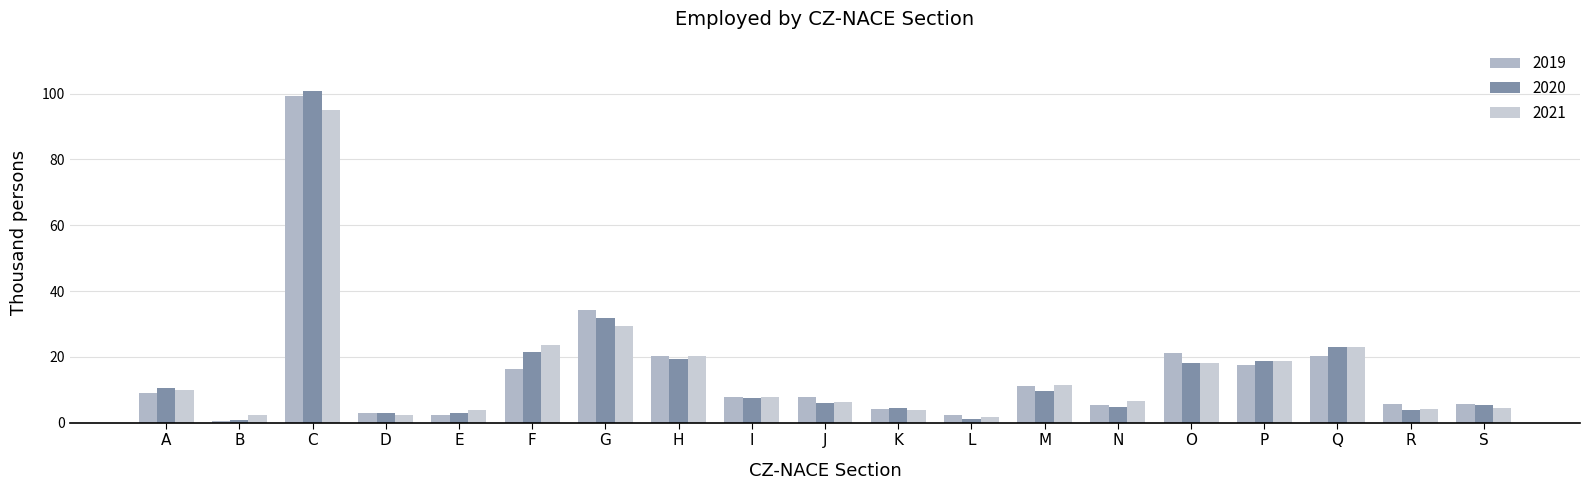

Reading right to left, transcribe all the data shown in this chart.

2019: S=5.8	R=5.8	Q=20.2	P=17.6	O=21.2	N=5.3	M=11.2	L=2.4	K=4.3	J=7.8	I=7.8	H=20.2	G=34.2	F=16.3	E=2.3	D=2.9	C=99.2	B=0.6	A=9.1
2020: S=5.3	R=3.8	Q=23.1	P=18.7	O=18.2	N=4.9	M=9.6	L=1.2	K=4.5	J=6.0	I=7.6	H=19.3	G=31.7	F=21.4	E=3.0	D=3.0	C=100.7	B=0.7	A=10.5
2021: S=4.4	R=4.1	Q=23.2	P=18.7	O=18.1	N=6.5	M=11.5	L=1.7	K=3.9	J=6.4	I=7.8	H=20.3	G=29.3	F=23.5	E=3.9	D=2.4	C=95.1	B=2.4	A=9.8